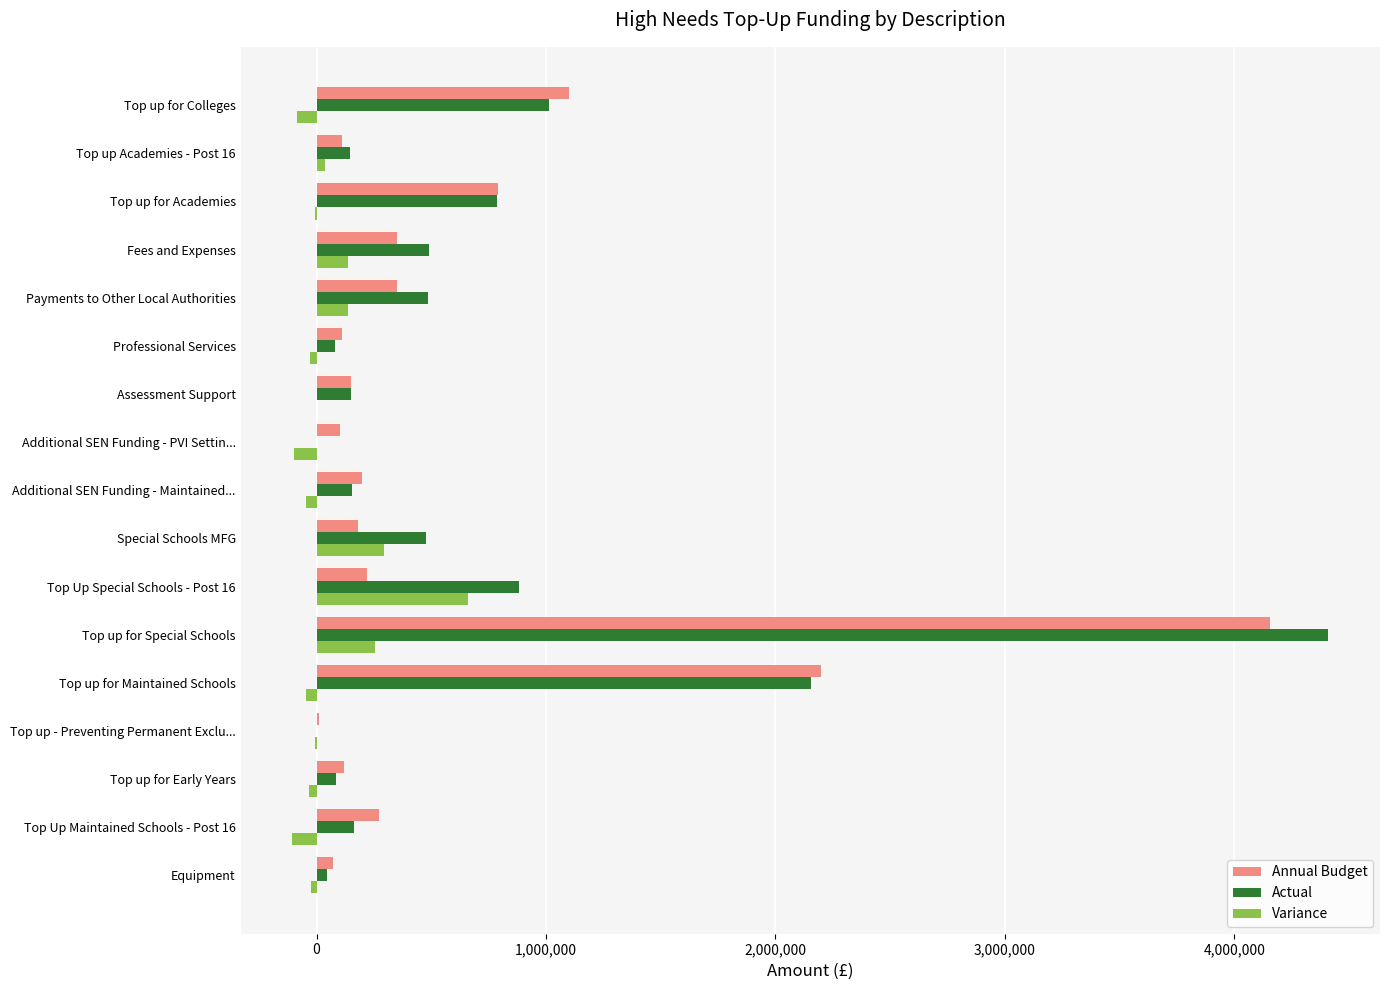

What is the sum of all Annual Budget values?

10484860.0